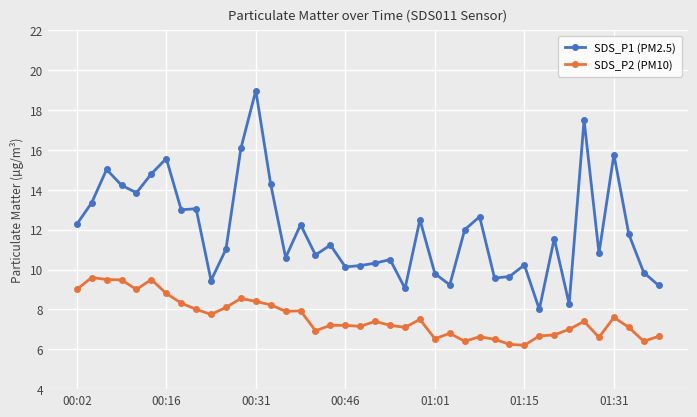

Which series has the largest total across all categories?

SDS_P1 (PM2.5)